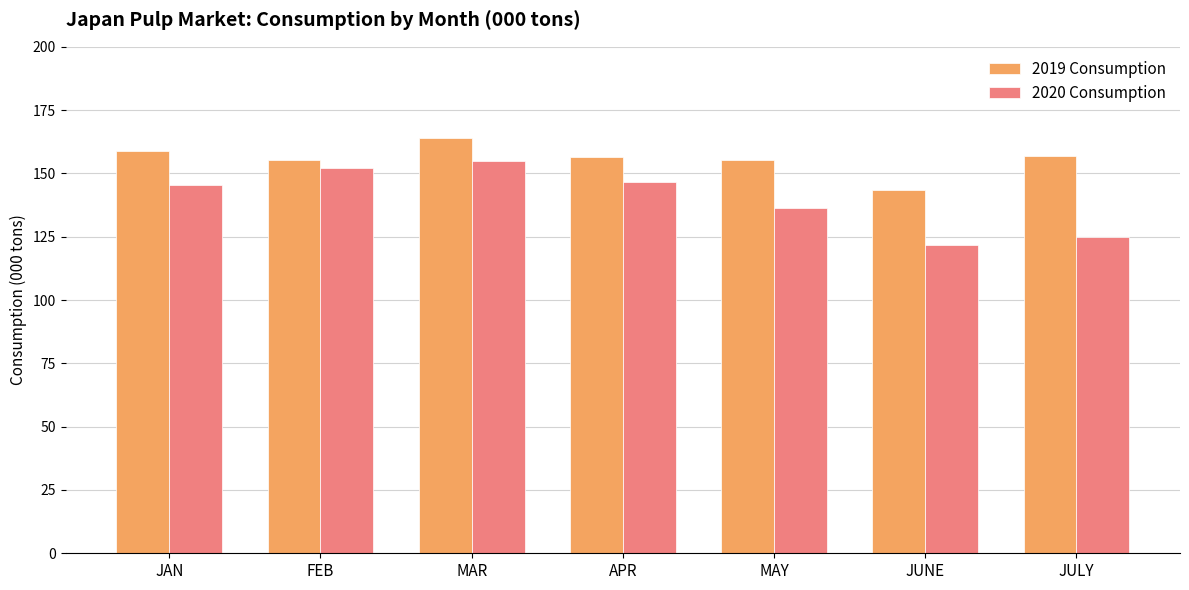

The value of 2019 Consumption at JUNE is 48.8. True or false?

False